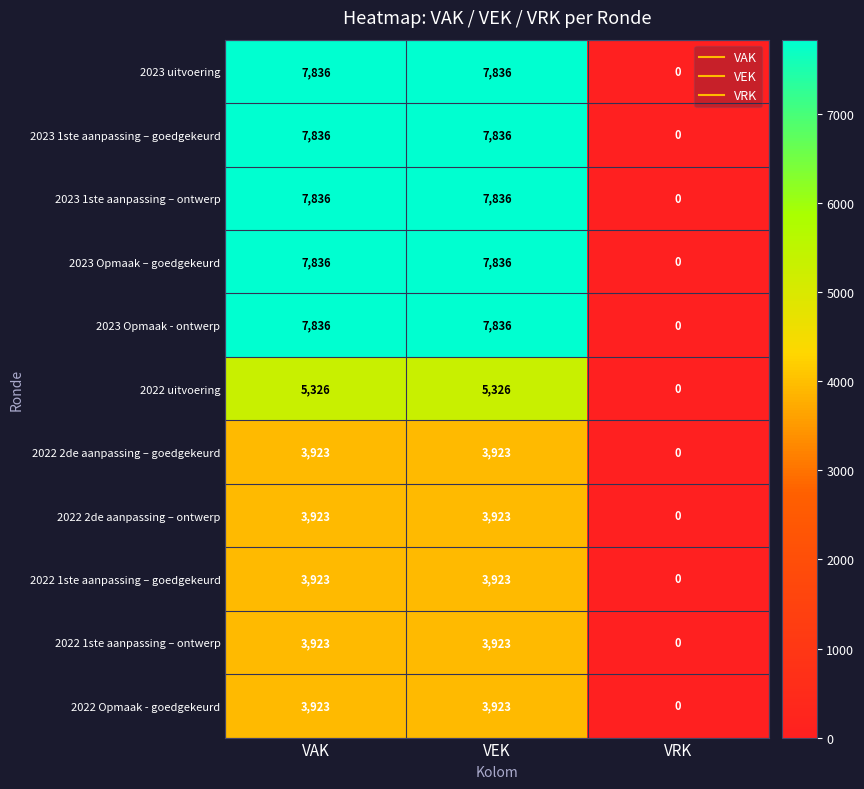

What is the average value of the 2023 1ste aanpassing – ontwerp series?

5224